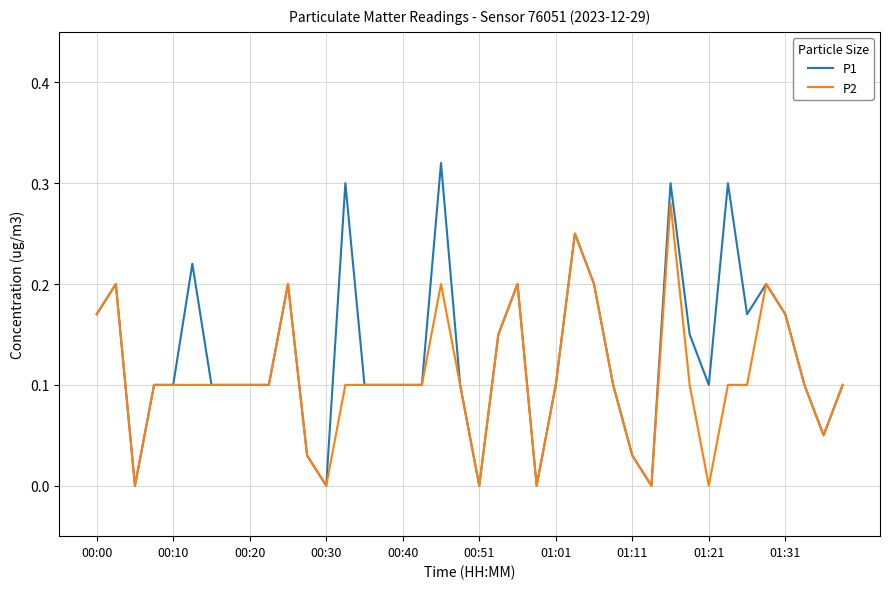

Which series has the largest total across all categories?

P1